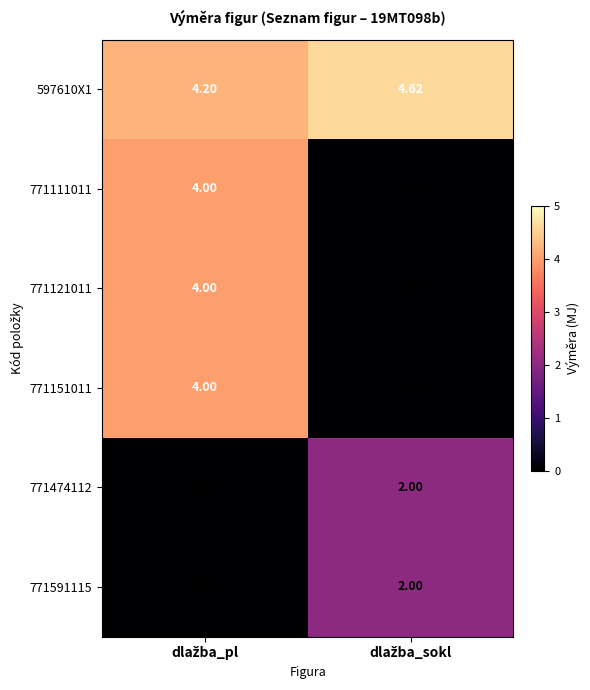

How many values in the 771591115 series are below 2?

1